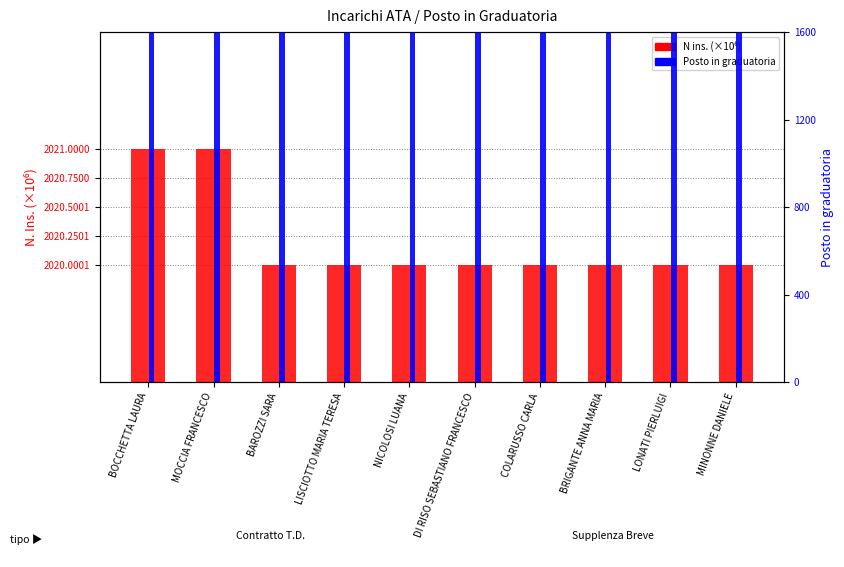

Between BOCCHETTA LAURA and LISCIOTTO MARIA TERESA, which is larger?

BOCCHETTA LAURA